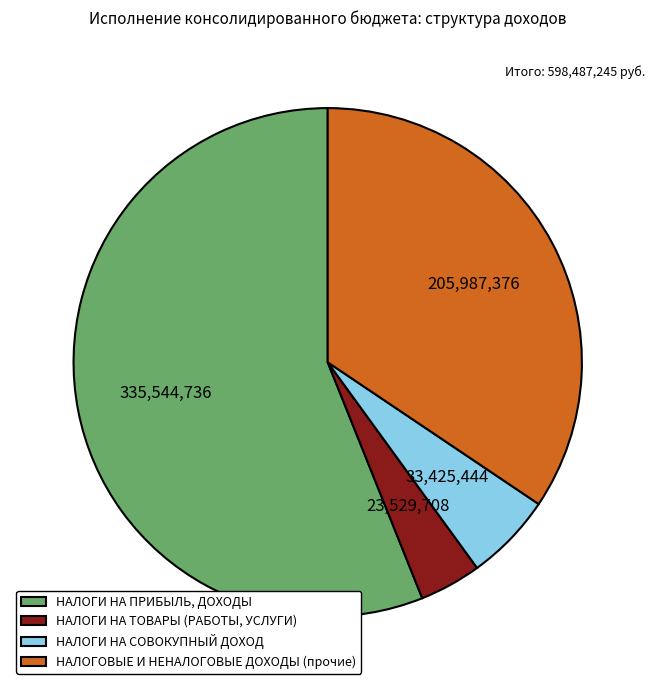

Does НАЛОГИ НА ПРИБЫЛЬ, ДОХОДЫ represent more than half of the total?

Yes